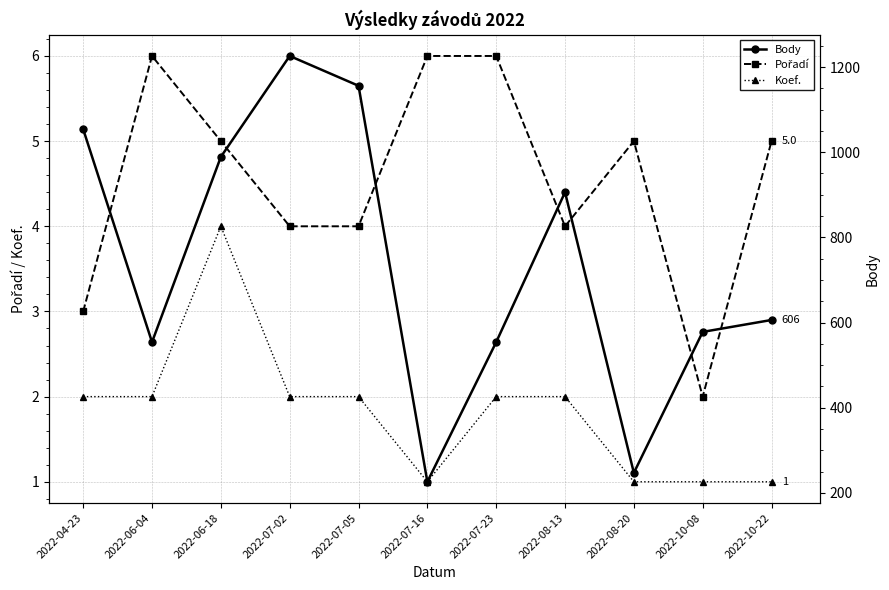

Where is the first local minimum for Body?

2022-06-04